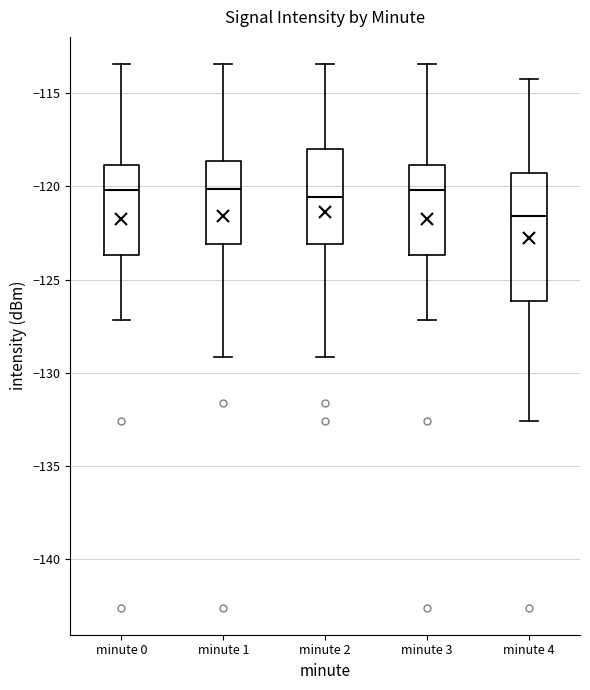

Comparing the boxes themselves (not the whiskers), which one is the tallest?

minute 4